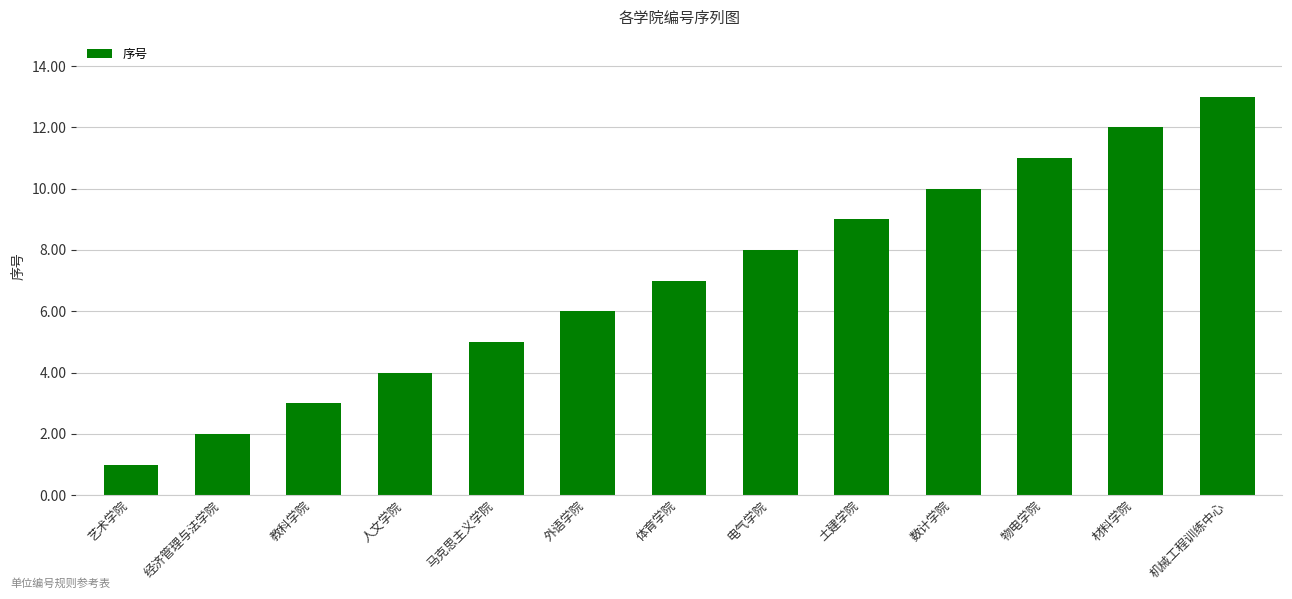

What is the maximum value shown in the chart?

13